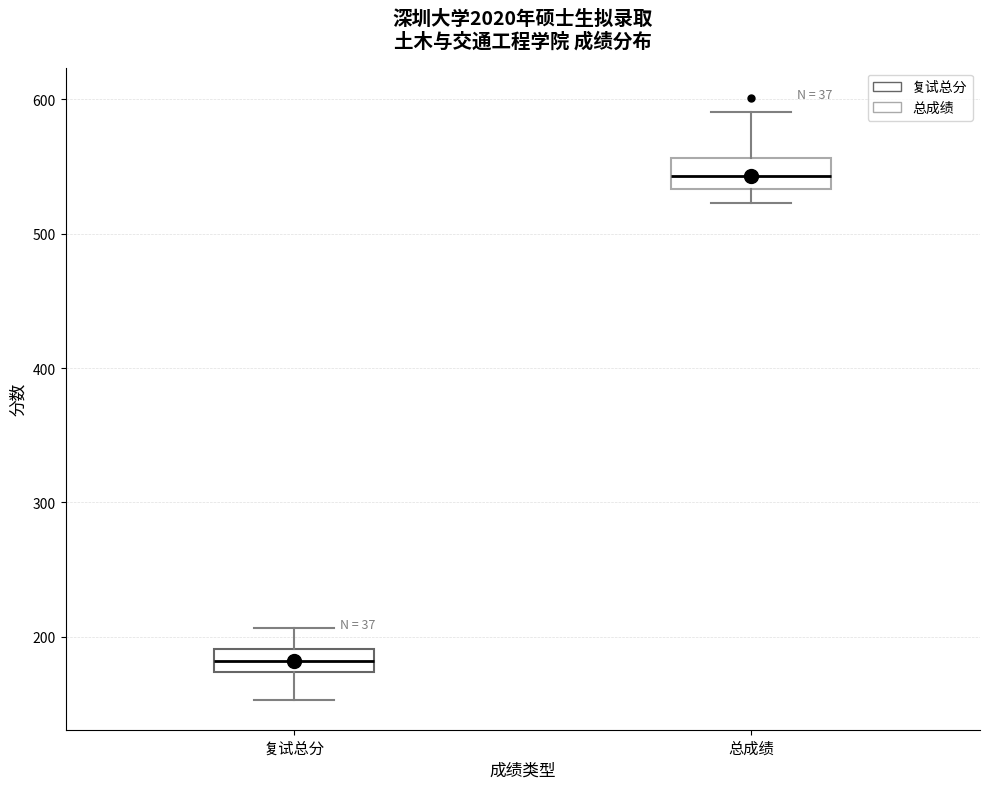

Reading left to right, transcribe this box plot: for each box, give where its median line is, the range the box spans, and where its two whiskers end, as read against the y-axis. The values are not printed on the chart, so give them approximately, as read against the axis.

复试总分: median 180, box 170 to 190, whiskers 150 to 210
总成绩: median 540, box 530 to 560, whiskers 520 to 590